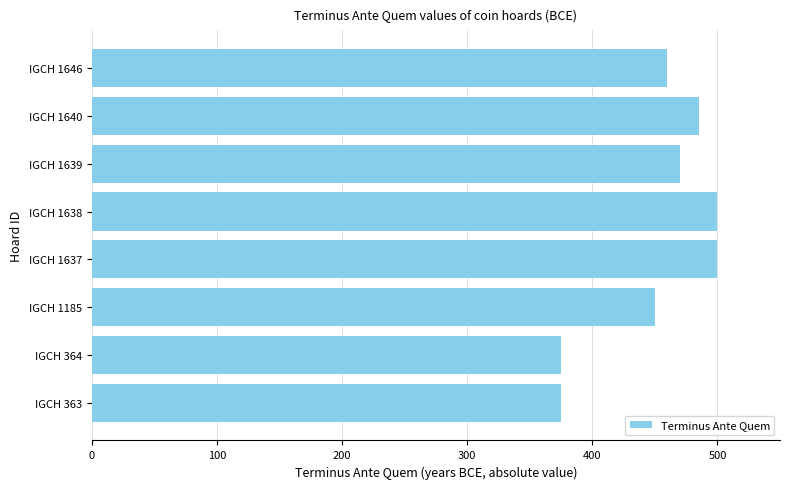

True or false: the data shows 375 at IGCH 363.

True